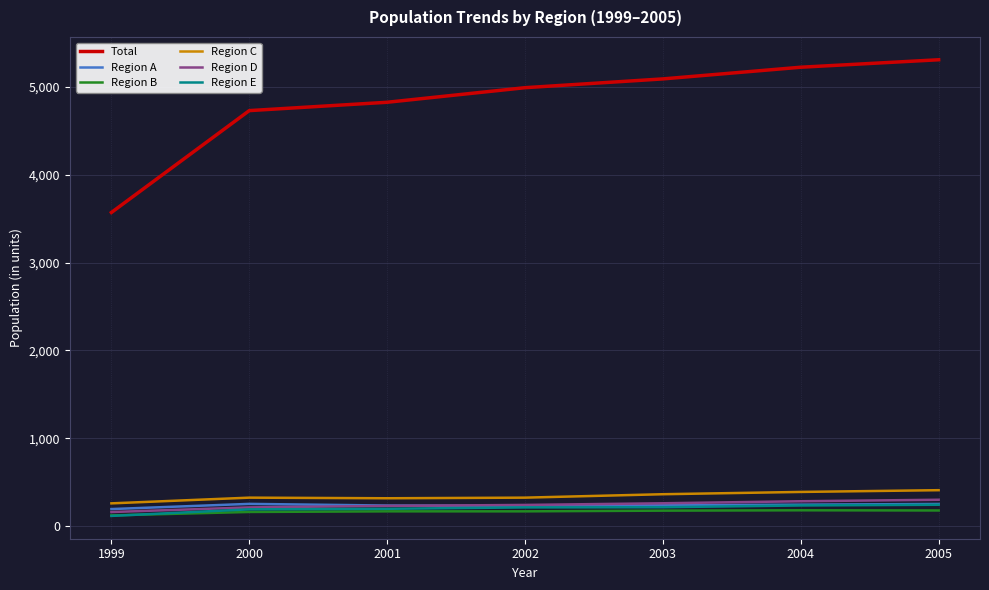

What value does the Region C series have at 2000, to the nearest 5?

325